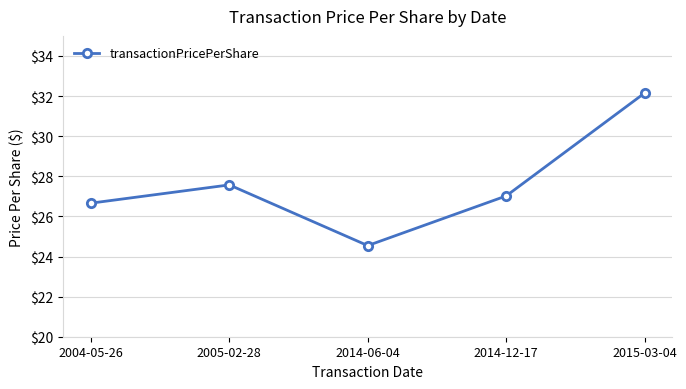

Where is the data nearest to the value 28?

2005-02-28